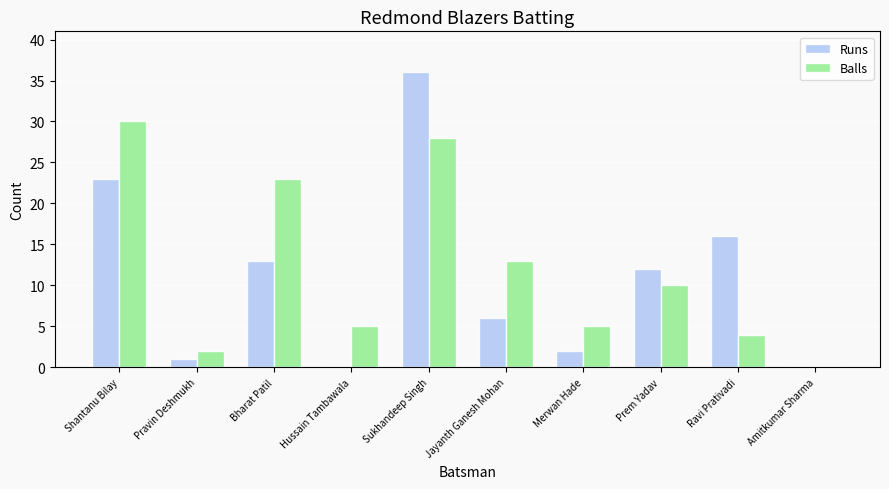

Are the bars grouped side by side (vs. stacked)?

Yes